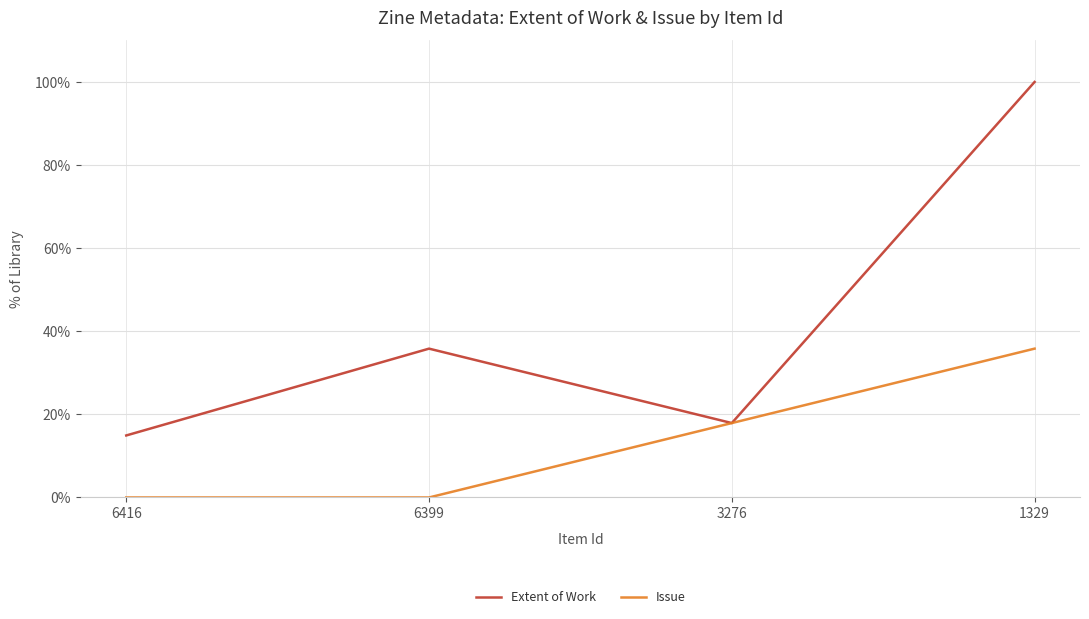

Where is Extent of Work nearest to the value 57?

6399